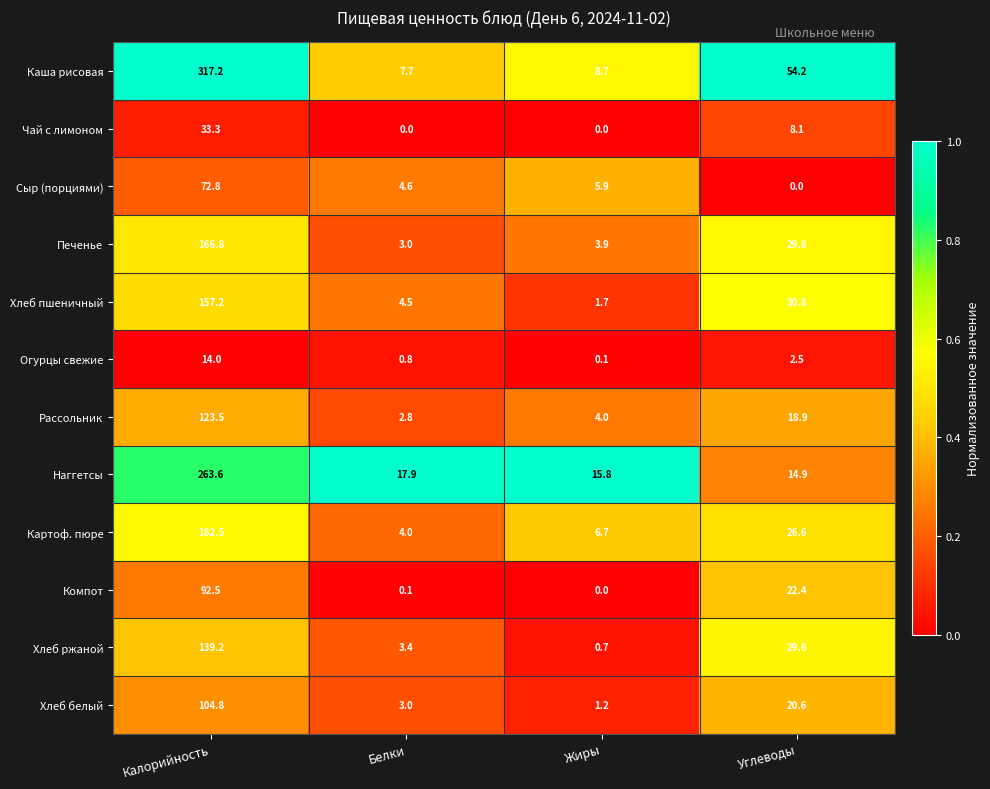

At how many categories does at least one series exceed 0?

4